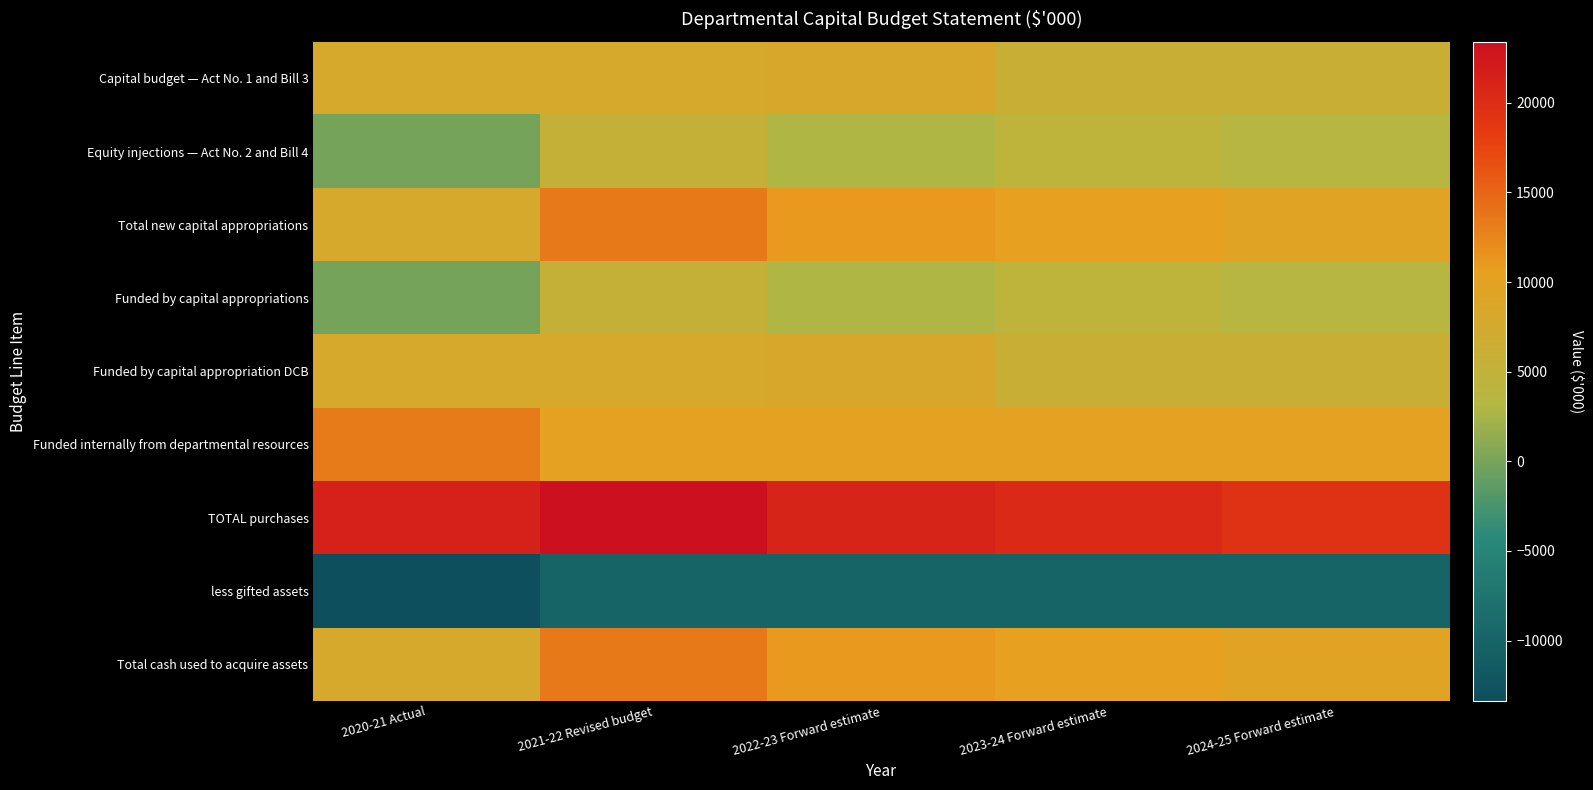

What is the total value across all series at 2021-22 Revised budget?

77055